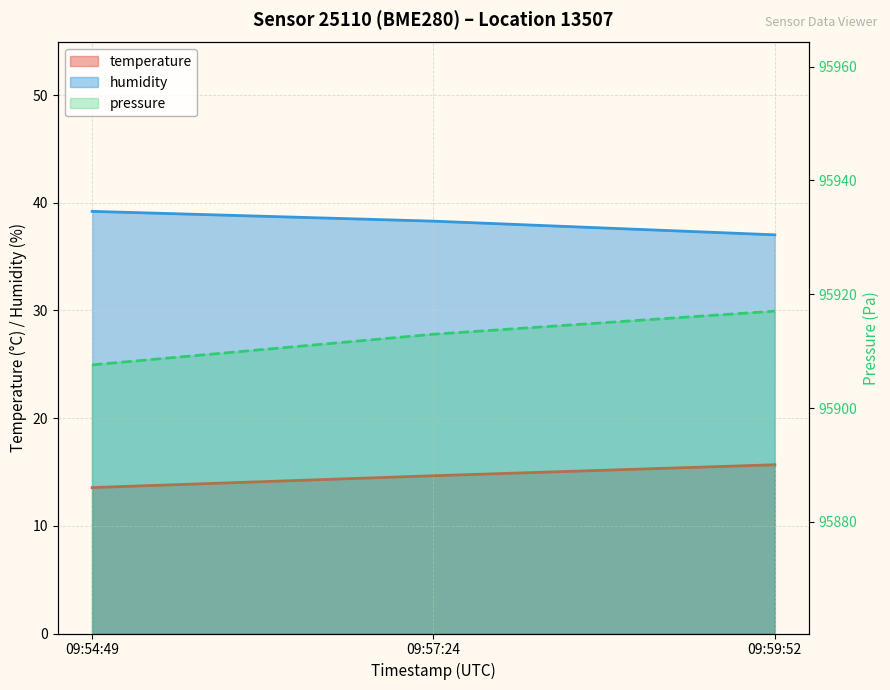

How many values in the temperature series exceed 14?

2